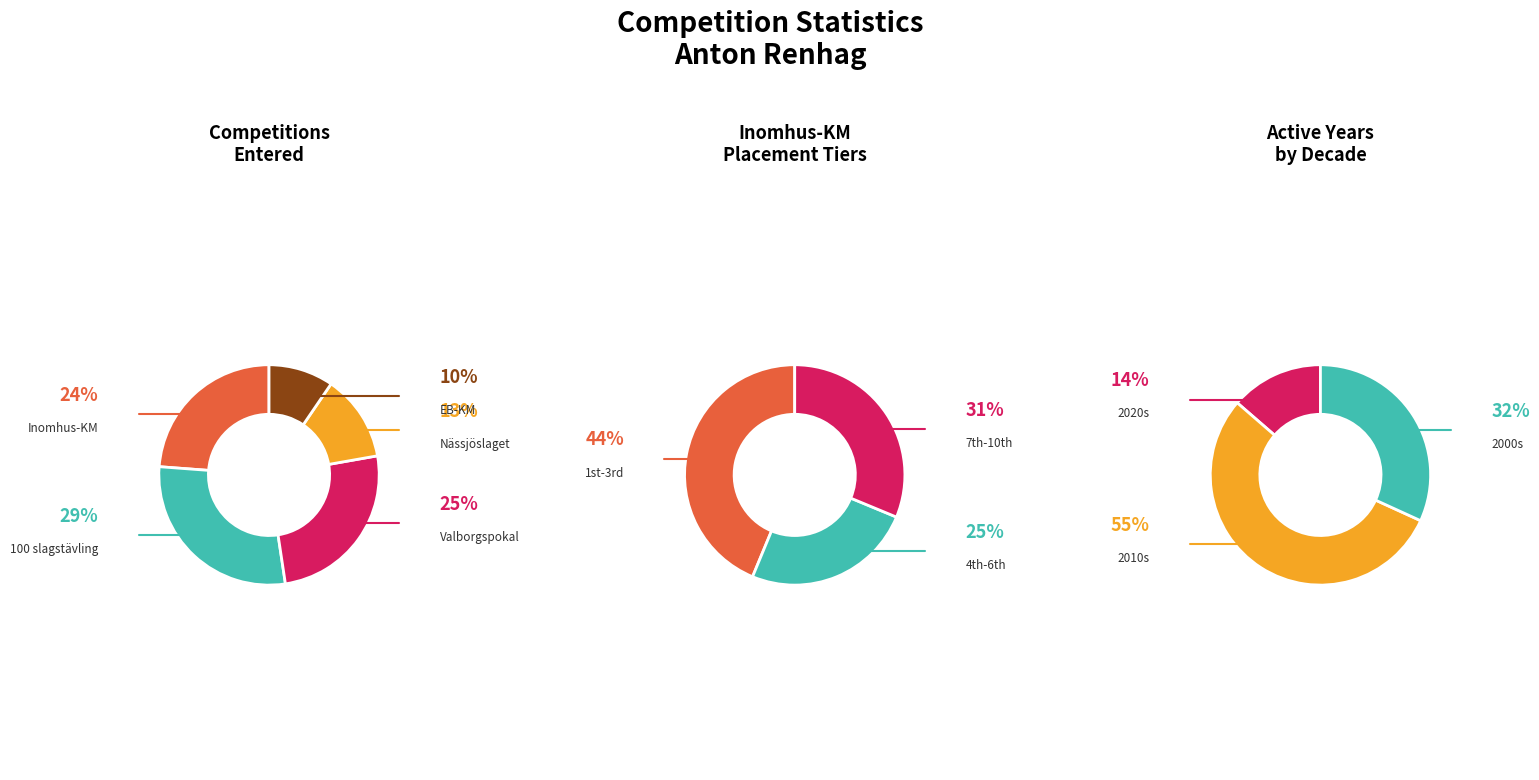

Is 2001 the majority of the pie?

No